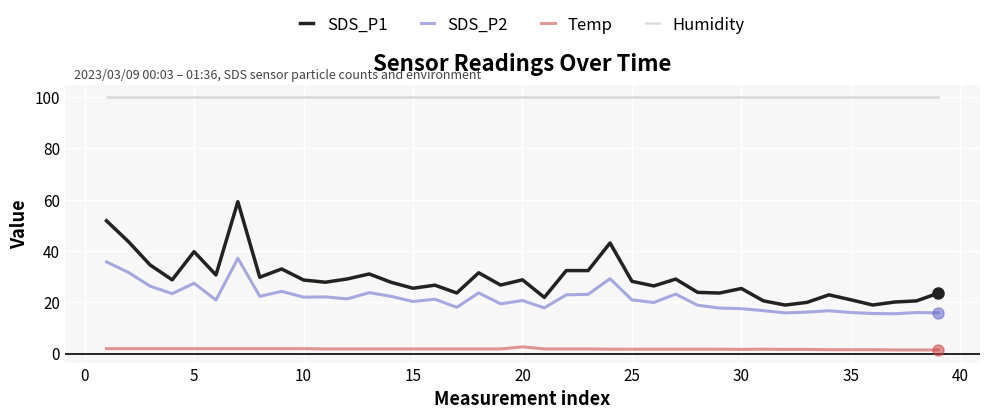

Which series has the largest range (max minus min)?

SDS_P1